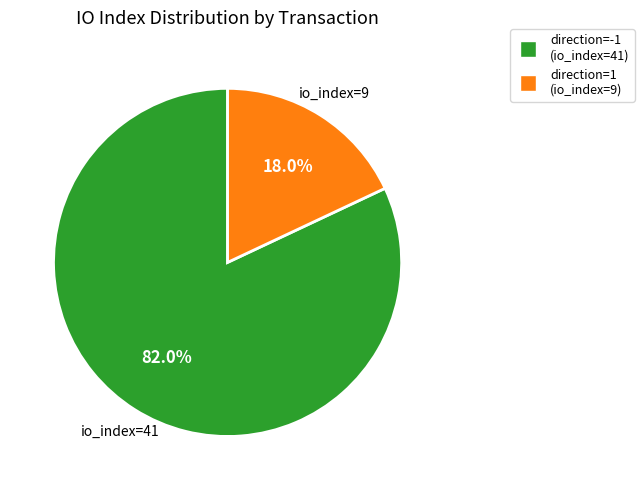

Which category has the smallest portion of the pie?

direction=1 (io_index=9)